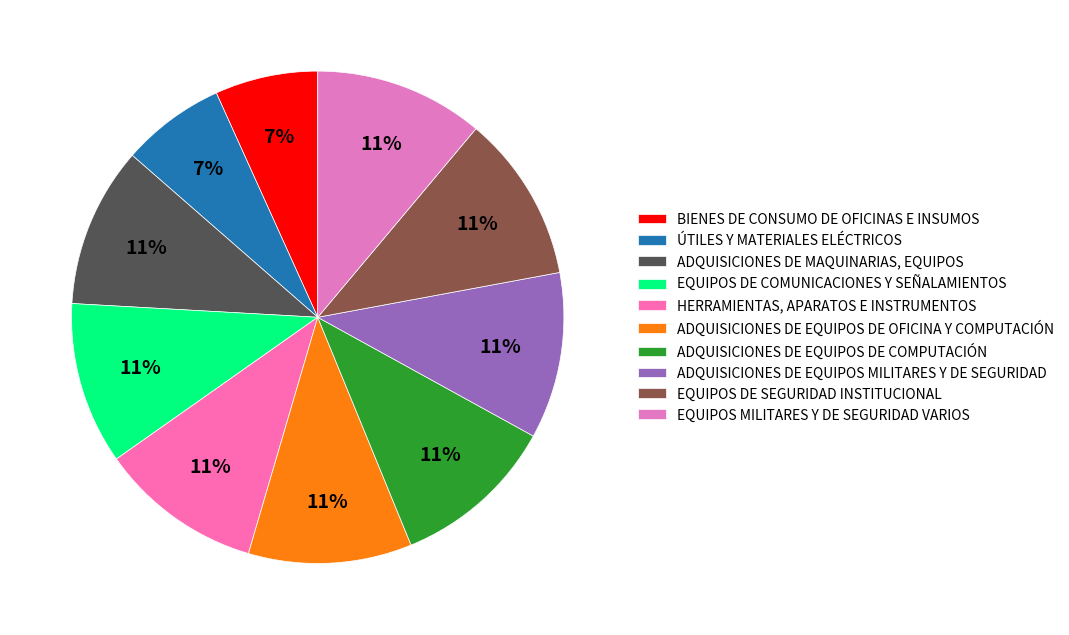

Combined, do EQUIPOS MILITARES Y DE SEGURIDAD VARIOS and ADQUISICIONES DE MAQUINARIAS, EQUIPOS account for over 50%?

No